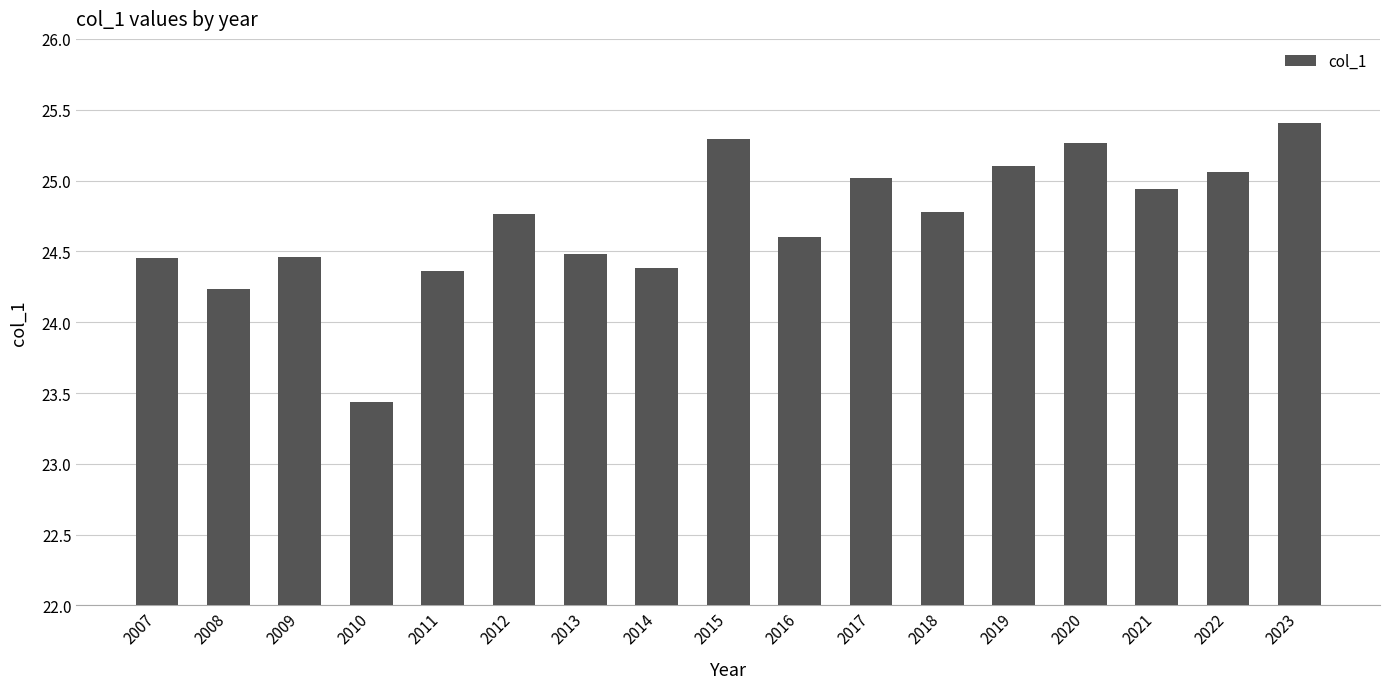

What is the ratio of the value at 2007 to the value at 2013?

1.0